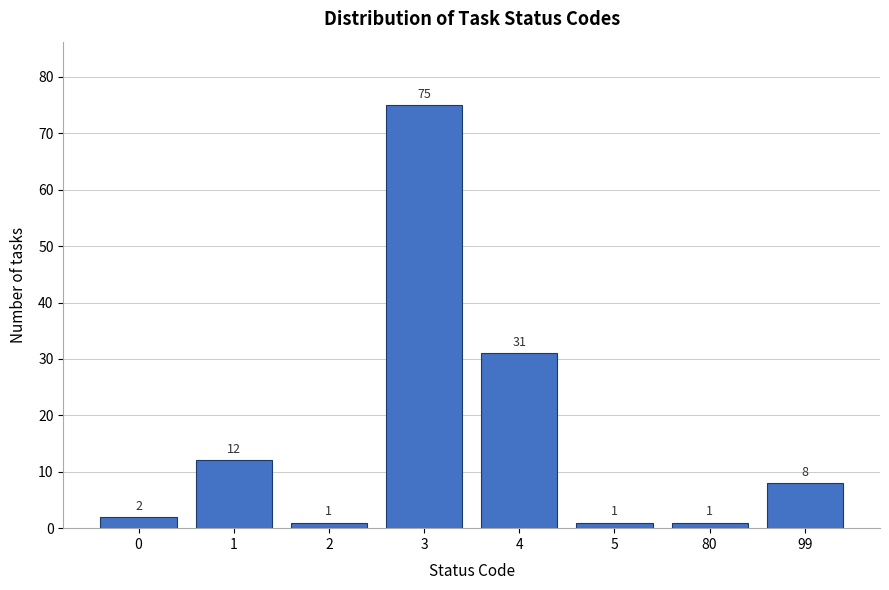

Reading left to right, what are all the values shown in this chart?

0=2	1=12	2=1	3=75	4=31	5=1	80=1	99=8